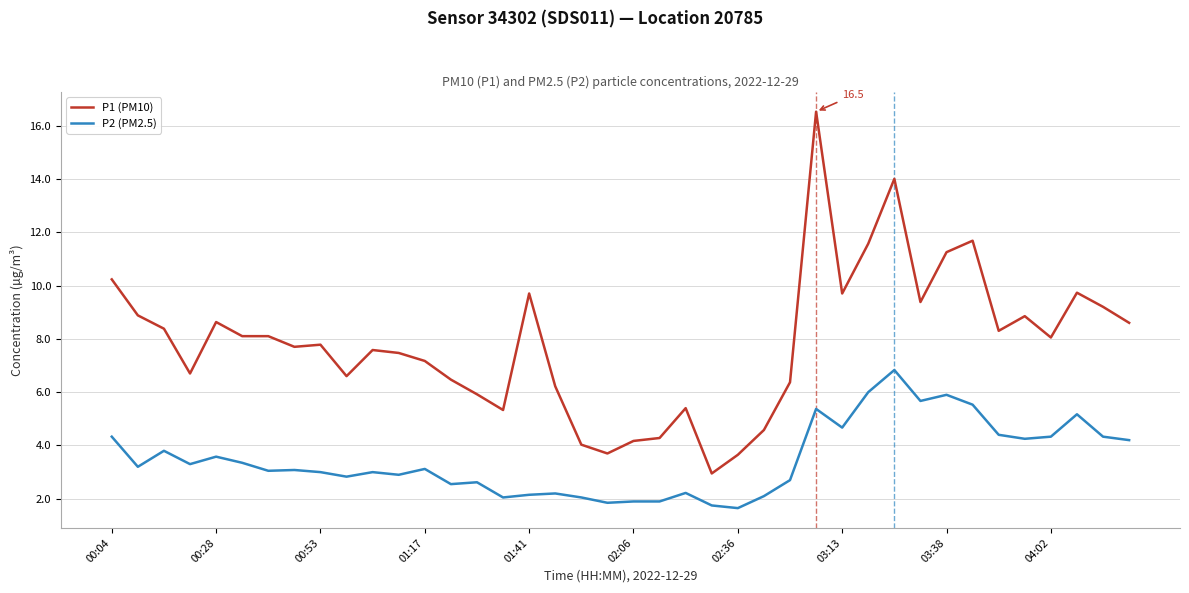

Rank the series by their maximum value, from highest to lowest.

P1 (PM10), P2 (PM2.5)